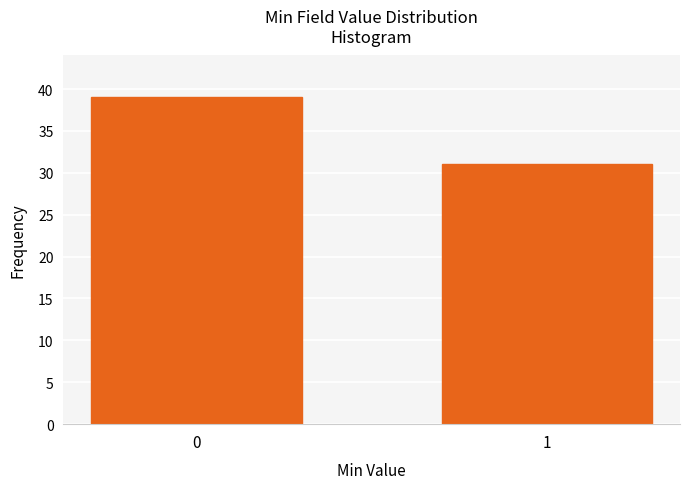

Reading left to right, extract all data points from this chart.

0=39	1=31